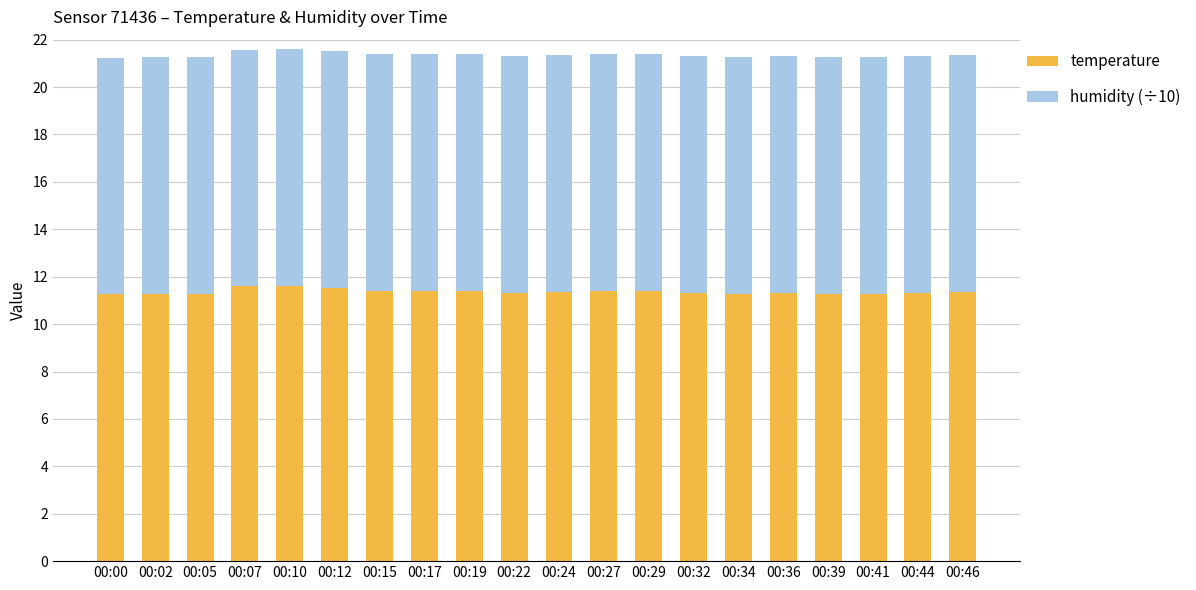

What is the value of the temperature bar at the 4th from the left?

11.6